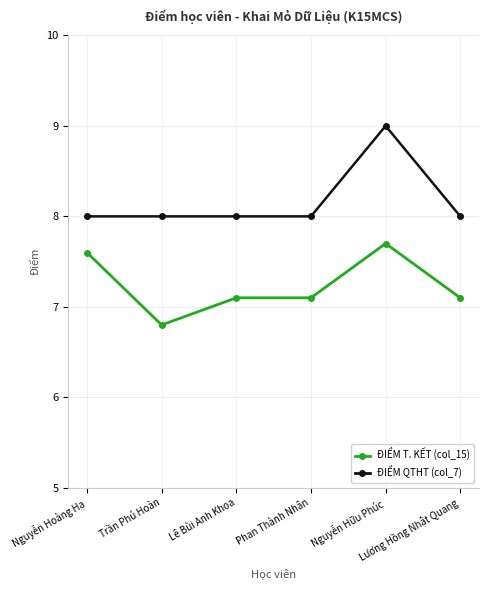

Rank the series by their average value, from lowest to highest.

ĐIỂM T. KẾT (col_15), ĐIỂM QTHT (col_7)